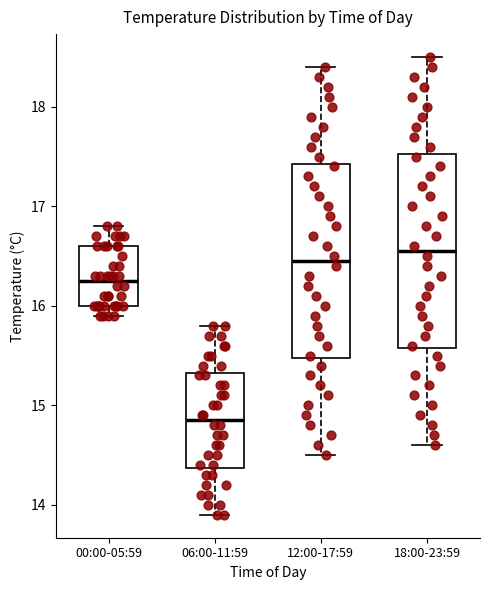

Reading left to right, transcribe this box plot: for each box, give where its median line is, the range the box spans, and where its two whiskers end, as read against the y-axis. The values are not printed on the chart, so give them approximately, as read against the axis.

00:00-05:59: median 16.3, box 16.0 to 16.6, whiskers 15.9 to 16.8
06:00-11:59: median 14.9, box 14.4 to 15.3, whiskers 13.9 to 15.8
12:00-17:59: median 16.5, box 15.5 to 17.4, whiskers 14.5 to 18.4
18:00-23:59: median 16.6, box 15.6 to 17.5, whiskers 14.6 to 18.5